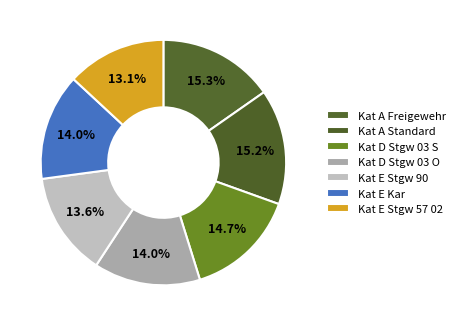

Approximately how many times larger is the value at Kat A Freigewehr compared to Kat E Stgw 90?

1.1